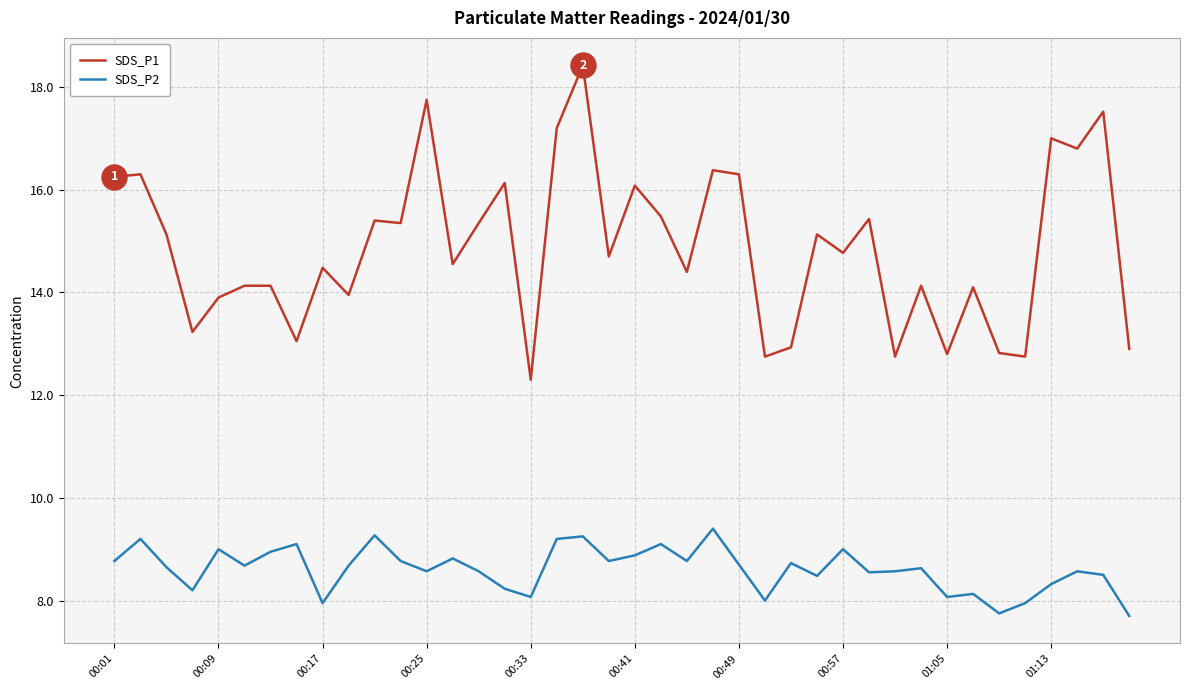

List the series in order of their overall mean, lowest first.

SDS_P2, SDS_P1